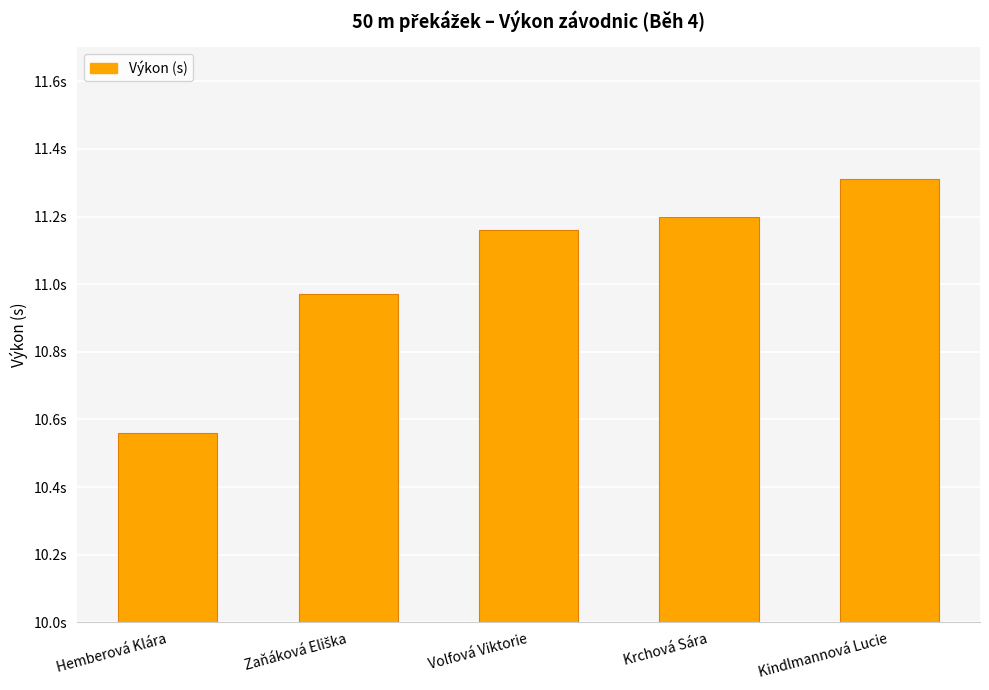

What is the difference between the maximum and second lowest values?

0.3